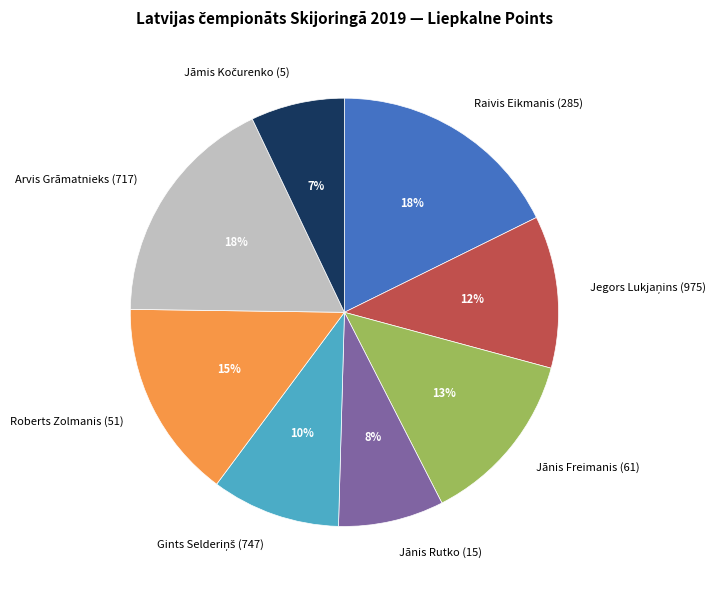

True or false: Roberts Zolmanis (51) accounts for 29% of the total.

False